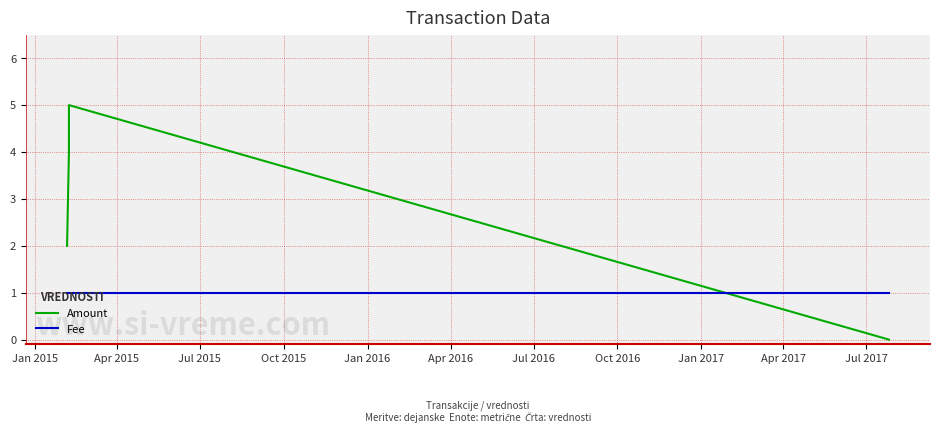

What is the highest value of the Amount series?

5